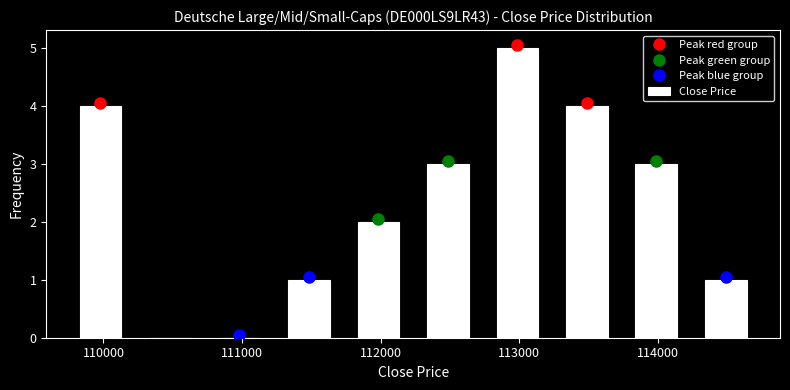

Reading left to right, transcribe this chart: for each bar, give the range it covers on the x-axis and its height. Neither the bar edges nor the heights are printed on the chart, so give them approximately, as read against the axes.

109700 to 110200: 4
110200 to 110700: 0
110700 to 111200: 0
111200 to 111700: 1
111700 to 112200: 2
112200 to 112700: 3
112700 to 113200: 5
113200 to 113700: 4
113700 to 114200: 3
114200 to 114700: 1